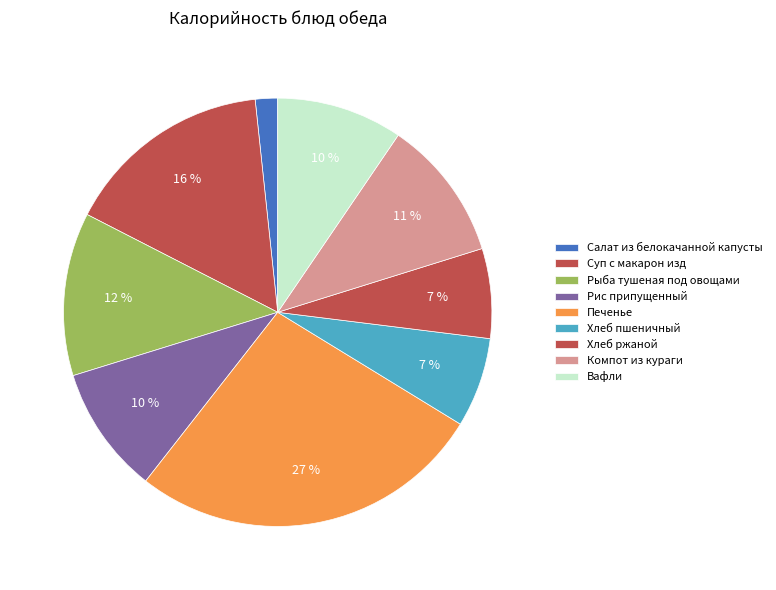

How many slices are in this pie chart?

9